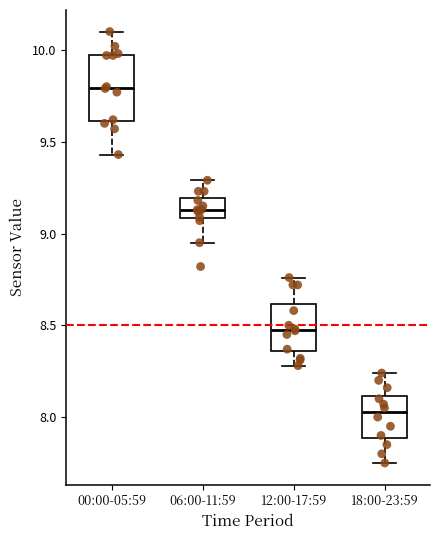

Where is the upper edge of the box for 12:00-17:59 on the y-axis? The values are not printed on the chart, so give them approximately, as read against the axis.

8.60